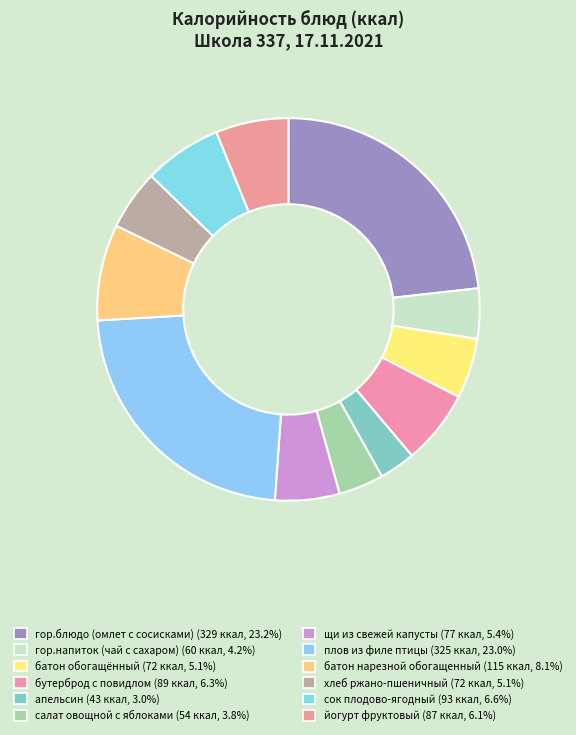

How many slices are in this pie chart?

12